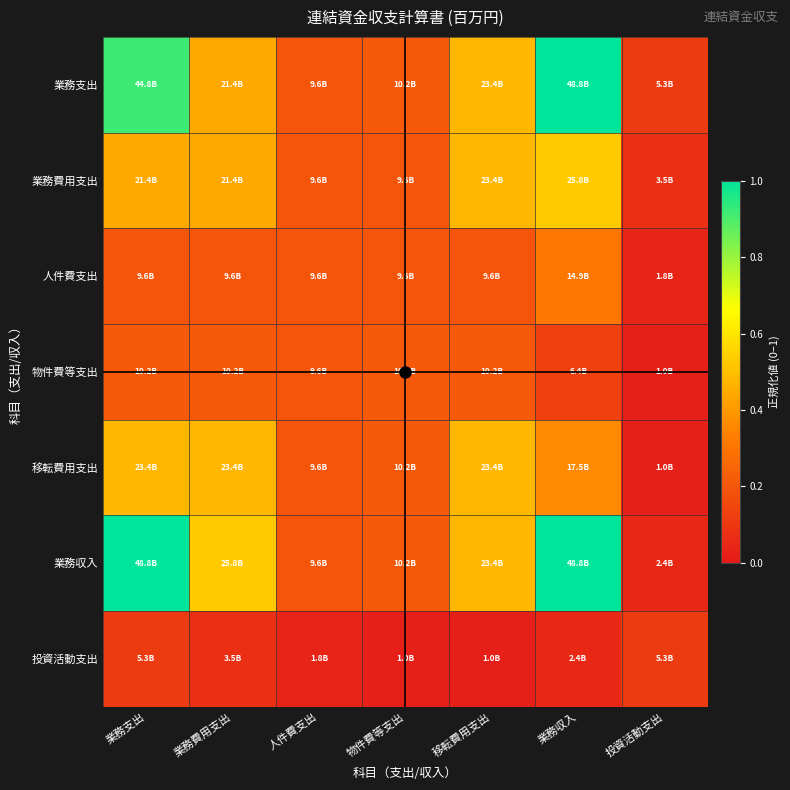

At which category is the sum across all series the highest?

業務収入